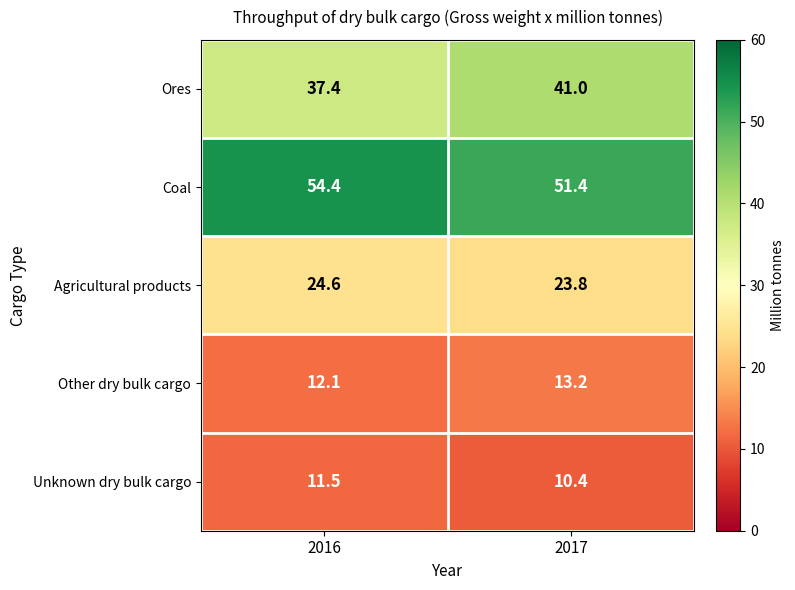

Is it true that Coal equals 90.4 at 2016?

False